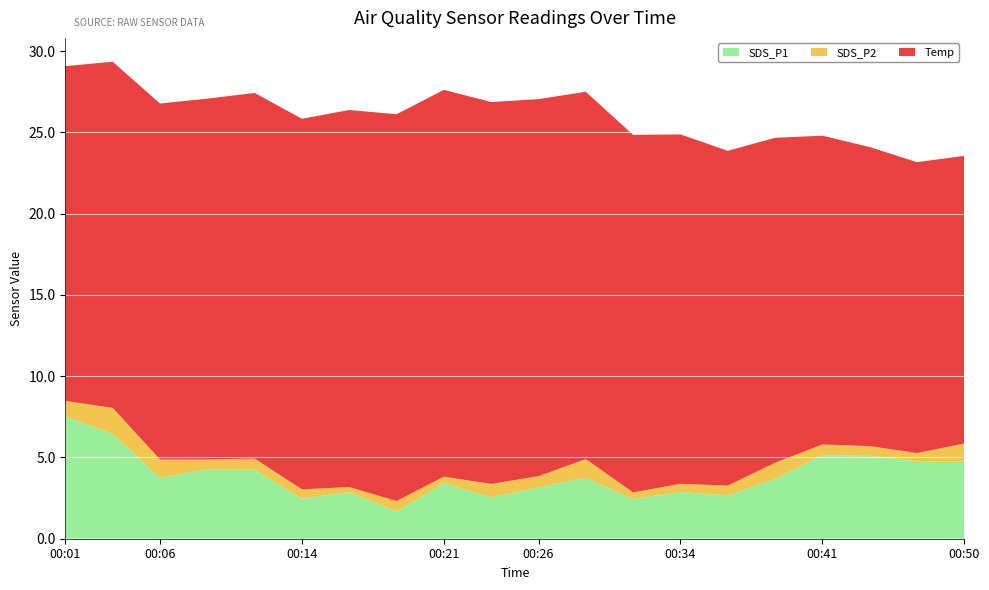

Reading left to right, extract all data points from this chart.

SDS_P1: 00:01=7.5	00:04=6.5	00:06=3.8	00:09=4.3	00:11=4.2	00:14=2.5	00:16=2.9	00:19=1.7	00:21=3.4	00:24=2.5	00:26=3.1	00:29=3.8	00:31=2.5	00:34=2.9	00:36=2.7	00:39=3.7	00:41=5.2	00:44=5.1	00:47=4.8	00:50=4.8
SDS_P2: 00:01=0.9	00:04=1.6	00:06=1.1	00:09=0.6	00:11=0.7	00:14=0.6	00:16=0.3	00:19=0.7	00:21=0.4	00:24=0.8	00:26=0.7	00:29=1.1	00:31=0.4	00:34=0.5	00:36=0.6	00:39=1.0	00:41=0.7	00:44=0.6	00:47=0.5	00:50=1.1
Temp: 00:01=20.6	00:04=21.3	00:06=21.9	00:09=22.2	00:11=22.5	00:14=22.8	00:16=23.2	00:19=23.8	00:21=23.8	00:24=23.5	00:26=23.2	00:29=22.6	00:31=22.0	00:34=21.5	00:36=20.6	00:39=20.0	00:41=19.0	00:44=18.4	00:47=17.9	00:50=17.7